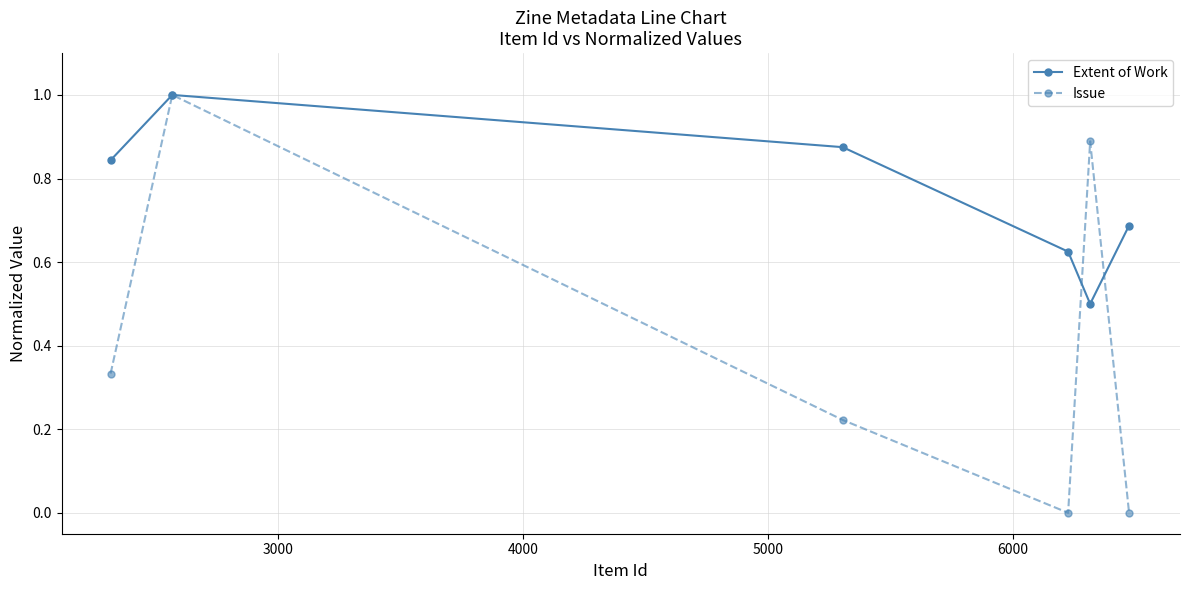

List the series in order of their overall mean, lowest first.

Issue, Extent of Work